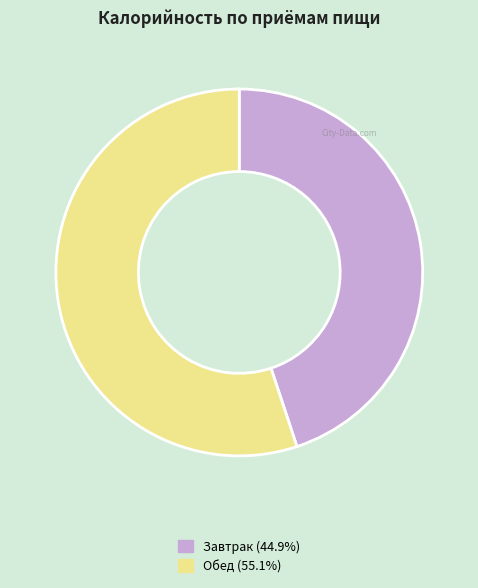

Rank the categories by value from lowest to highest.

Завтрак, Обед